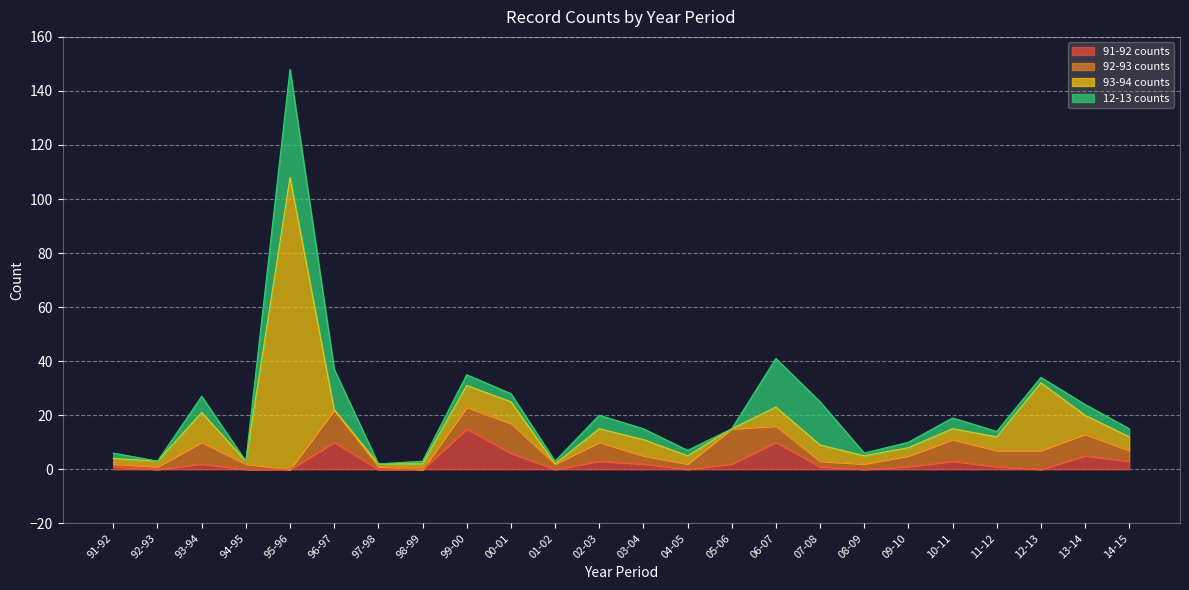

True or false: 92-93 counts has a value of 8 at 99-00.

True